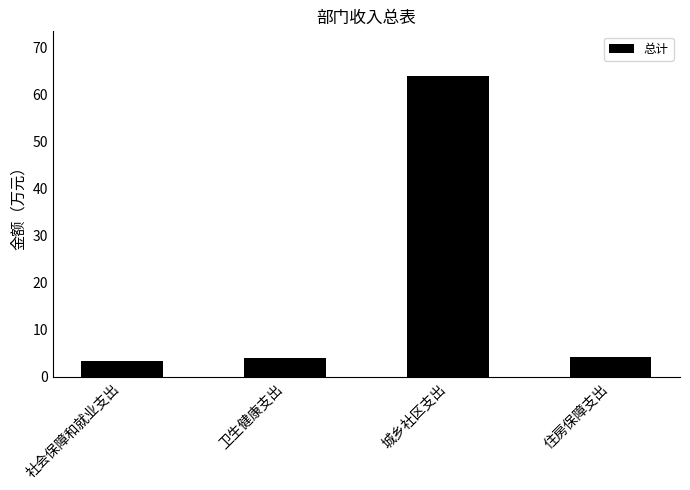

Is it true that the value at 社会保障和就业支出 is 3.5?

True